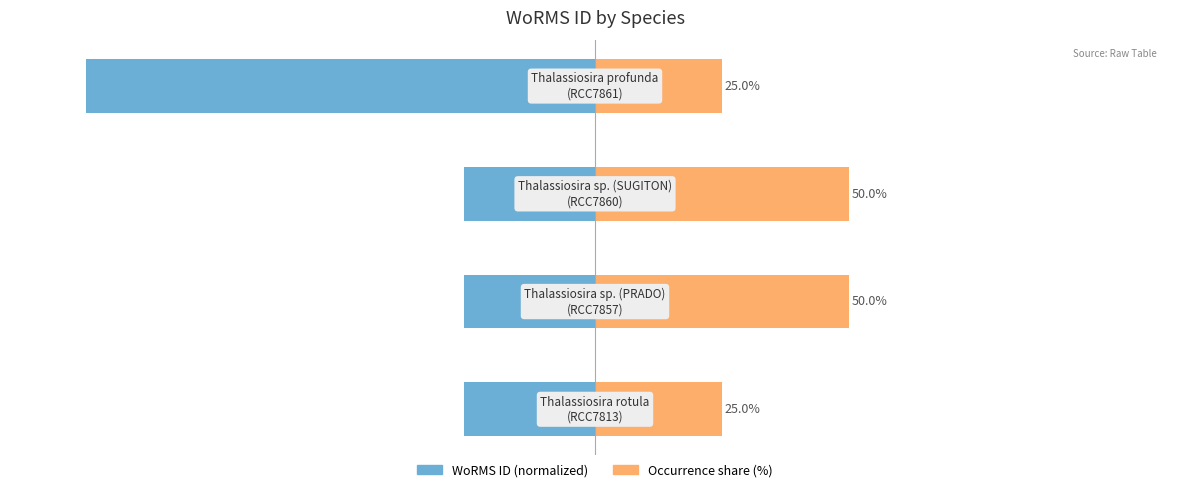

What is the lowest value of the Occurrence share (%) series?

25.0